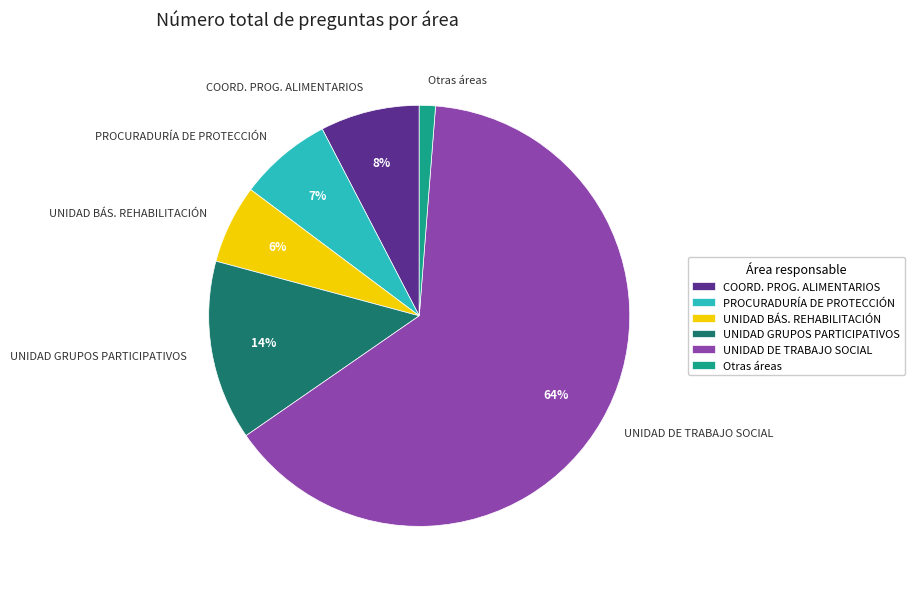

Between UNIDAD DE TRABAJO SOCIAL and UNIDAD BÁS. REHABILITACIÓN, which is larger?

UNIDAD DE TRABAJO SOCIAL